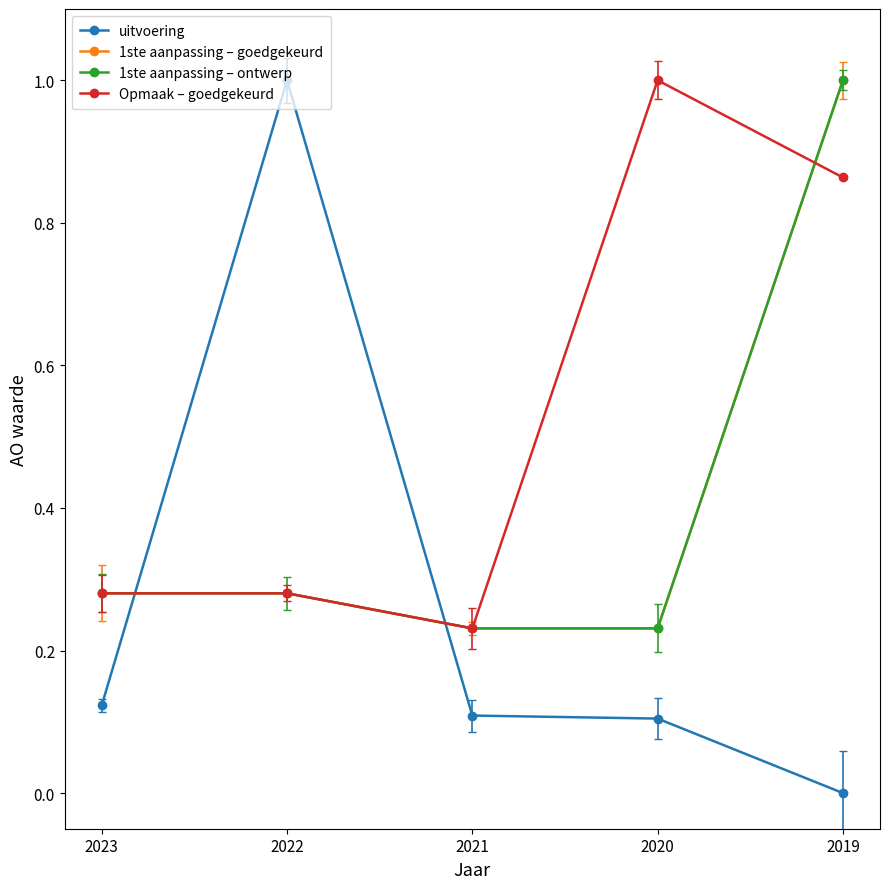

Which series has the widest spread of values?

uitvoering